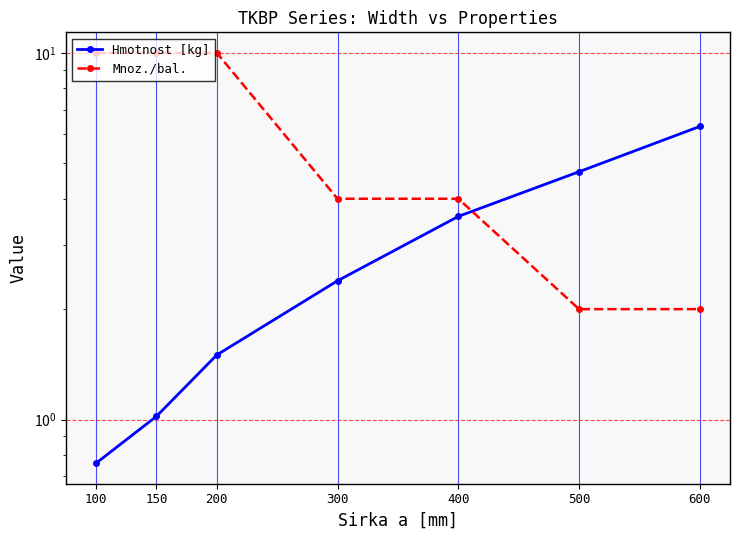

True or false: Mnoz./bal. and Hmotnost [kg] cross at least once.

True